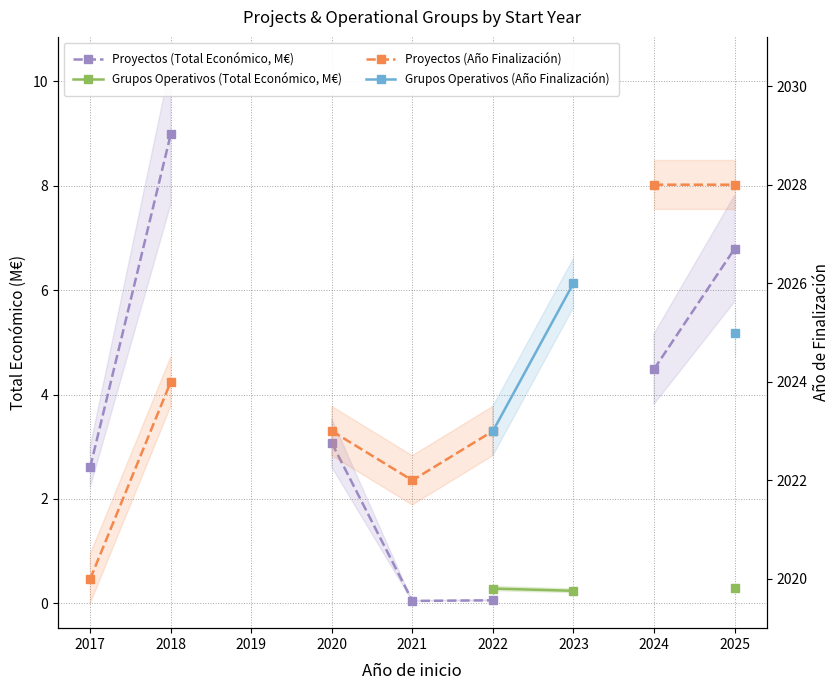

The value of Grupos Operativos (Total Económico, M€) at 2022 is 0.5. True or false?

False